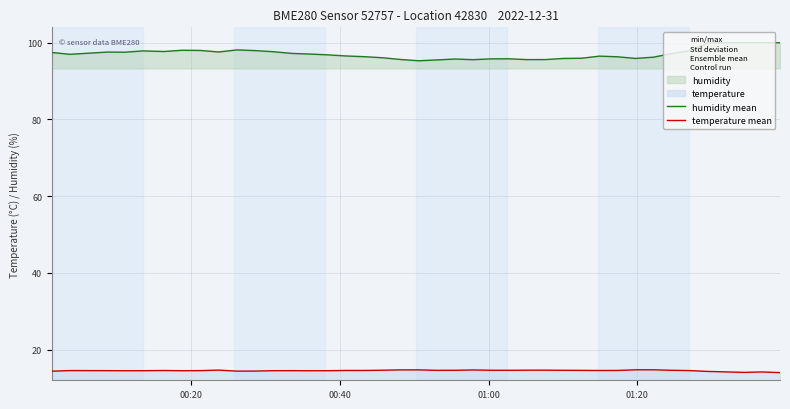

True or false: humidity mean and temperature mean cross at least once.

False